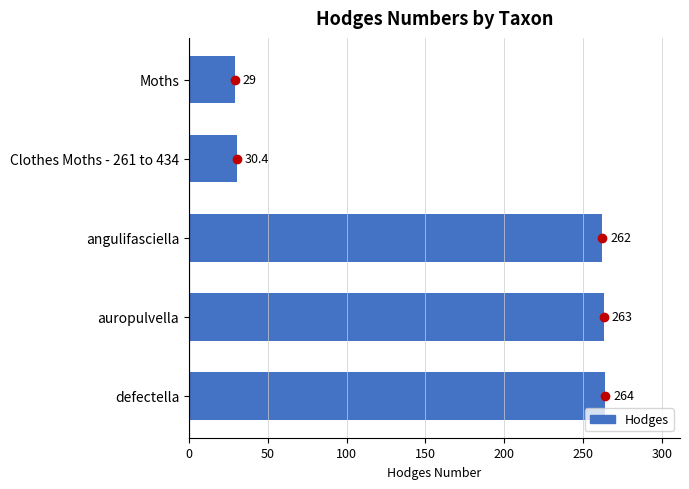

Between Moths and defectella, which is larger?

defectella